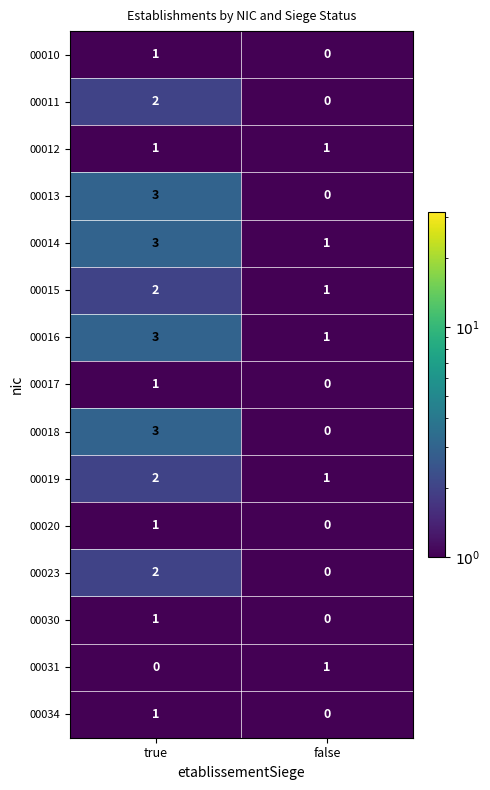

The 00019 series shows 1 at true. True or false?

False